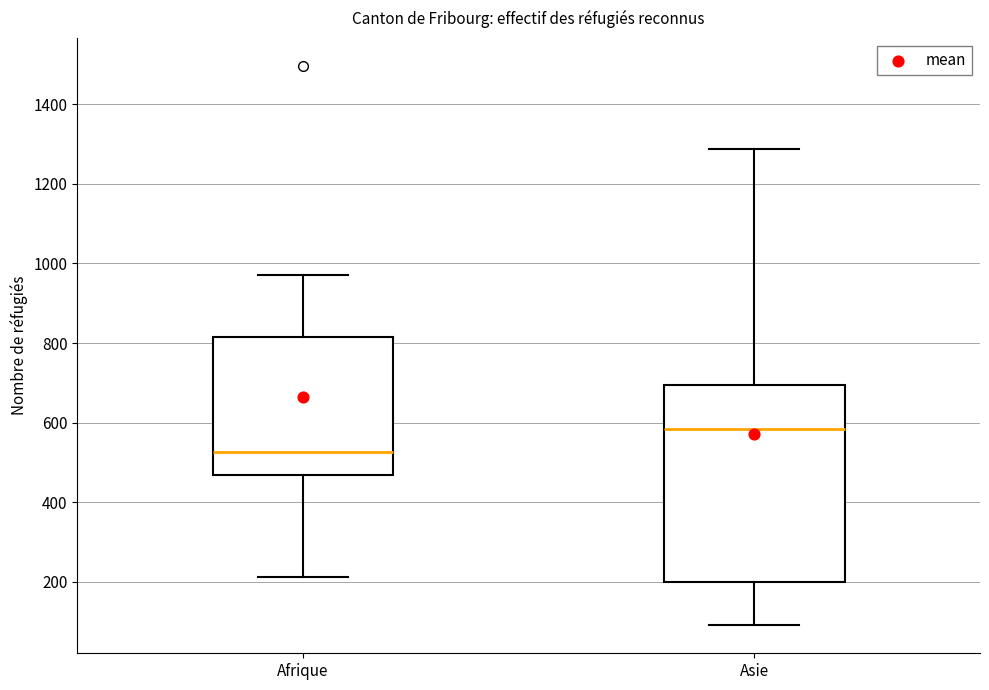

Which box has the highest median line?

Asie